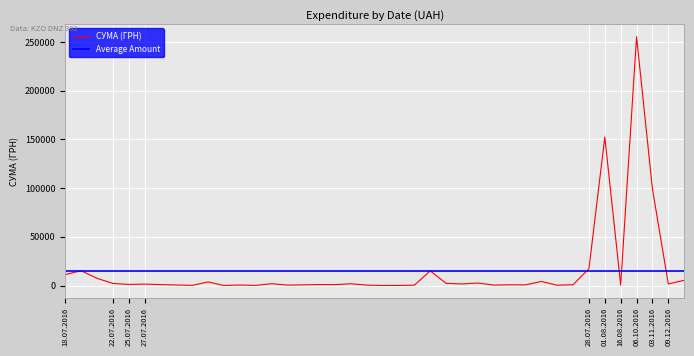

What is the average value?

15362.7